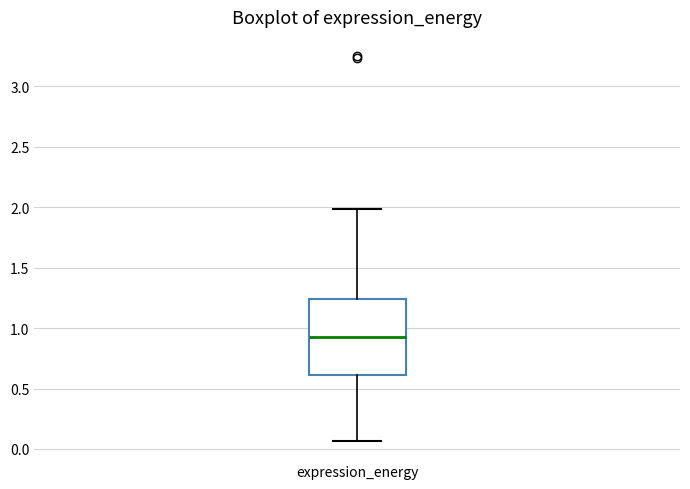

Where does the upper whisker of the box for expression_energy end on the y-axis? The values are not printed on the chart, so give them approximately, as read against the axis.

2.00